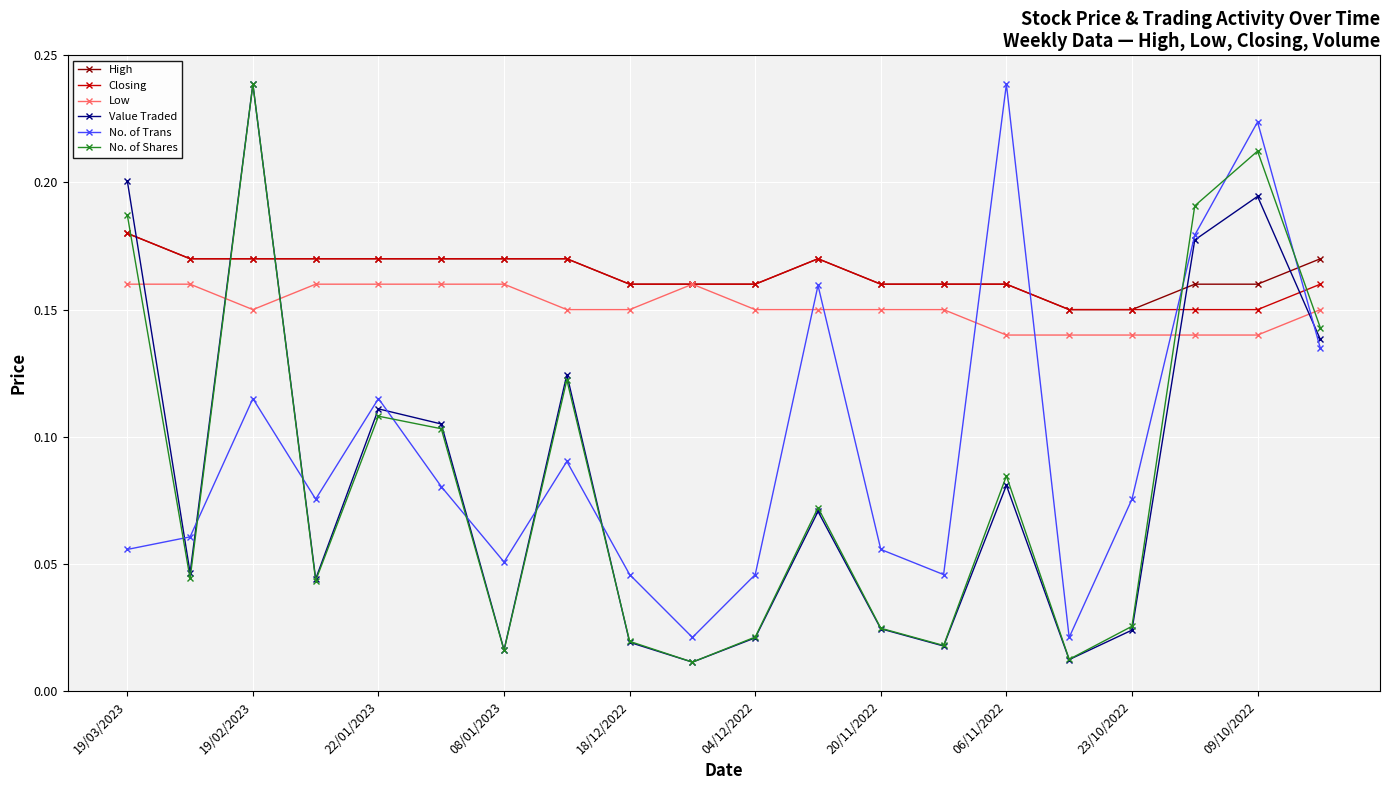

The Low series shows 0.1 at 22/01/2023. True or false?

False